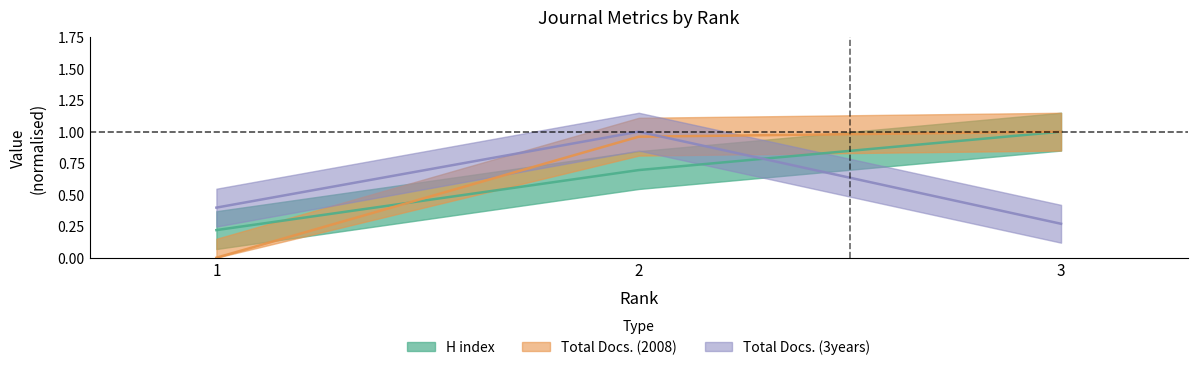

Is it true that Total Docs. (3years) equals 0.4 at 3?

False